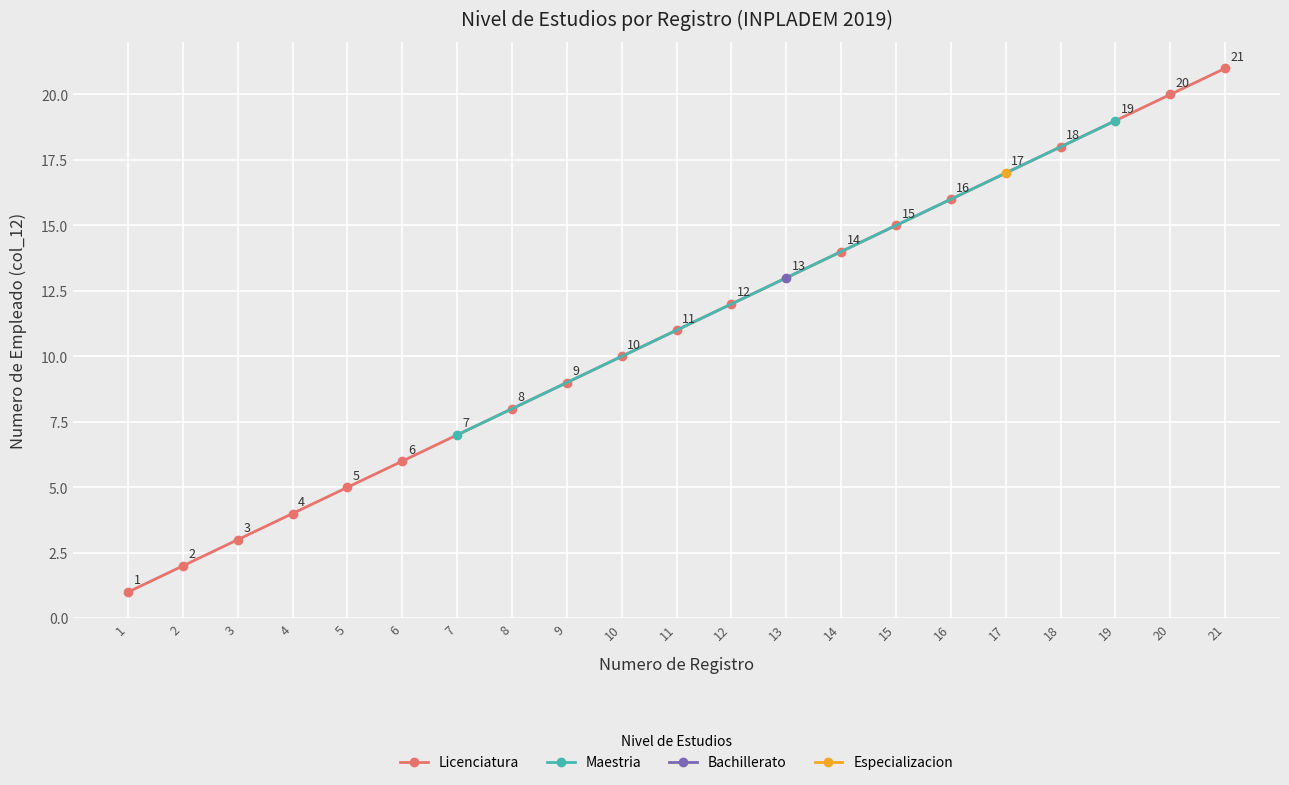

The value at 5 is 5. True or false?

True